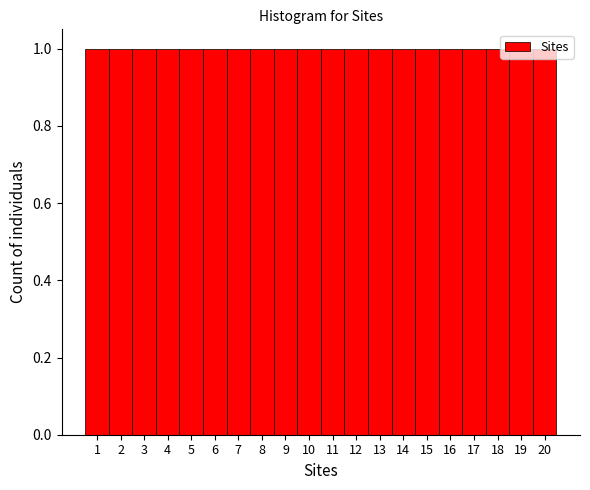

Reading left to right, list every bar in this chart as the range it spans on the x-axis followed by its height. The values are not printed on the chart, so give them approximately, as read against the axis.

0.5 to 1.5: 1
1.5 to 2.5: 1
2.5 to 3.5: 1
3.5 to 4.5: 1
4.5 to 5.5: 1
5.5 to 6.5: 1
6.5 to 7.5: 1
7.5 to 8.5: 1
8.5 to 9.5: 1
9.5 to 10.5: 1
10.5 to 11.5: 1
11.5 to 12.5: 1
12.5 to 13.5: 1
13.5 to 14.5: 1
14.5 to 15.5: 1
15.5 to 16.5: 1
16.5 to 17.5: 1
17.5 to 18.5: 1
18.5 to 19.5: 1
19.5 to 20.5: 1